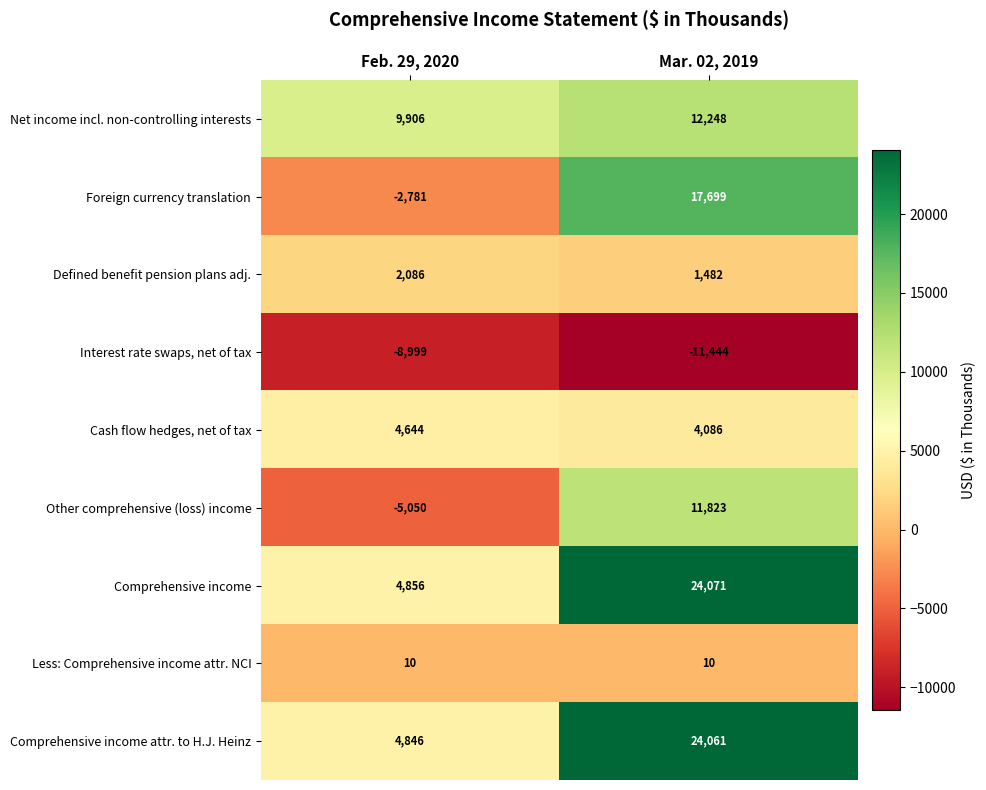

What is the total value across all series at Mar. 02, 2019?

84036